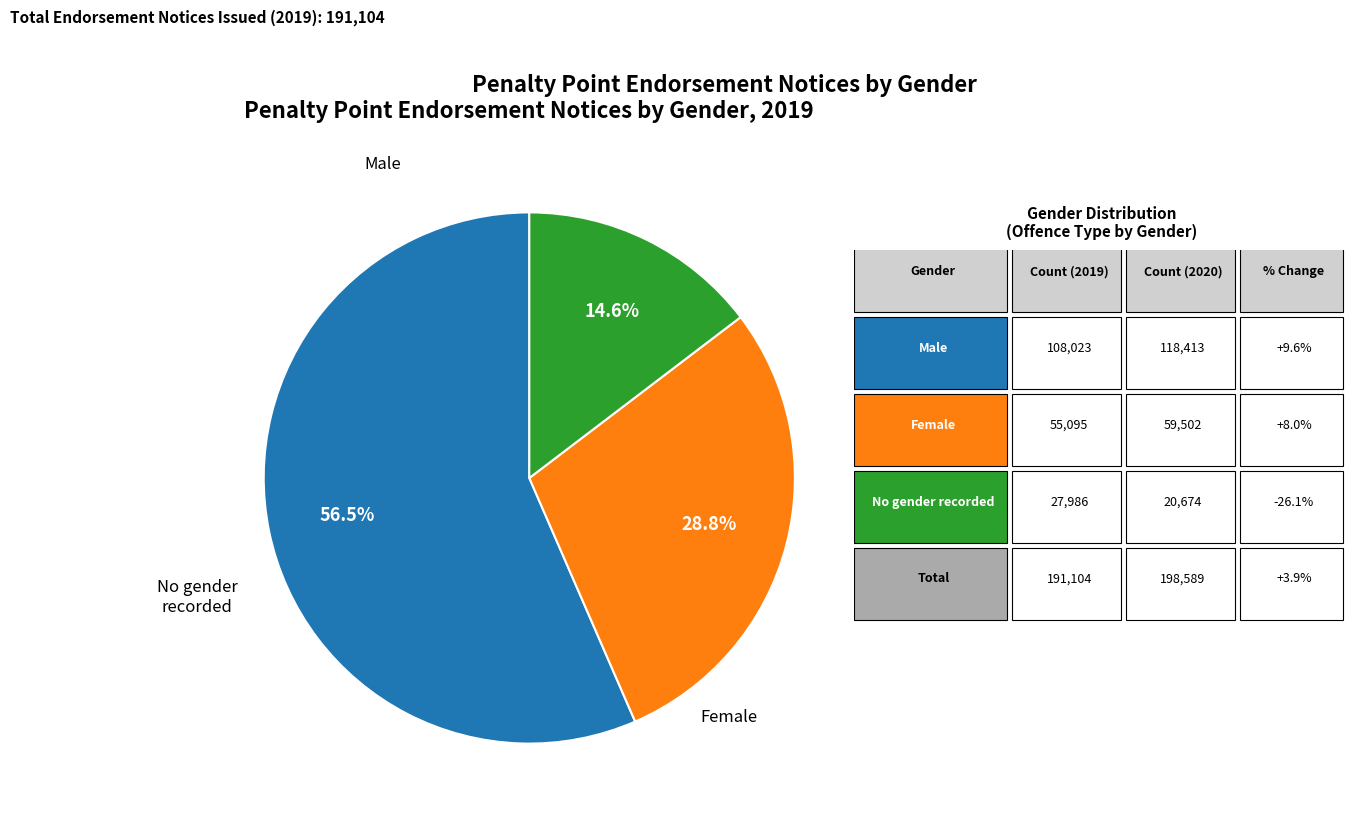

Count the number of slices in the pie.

3